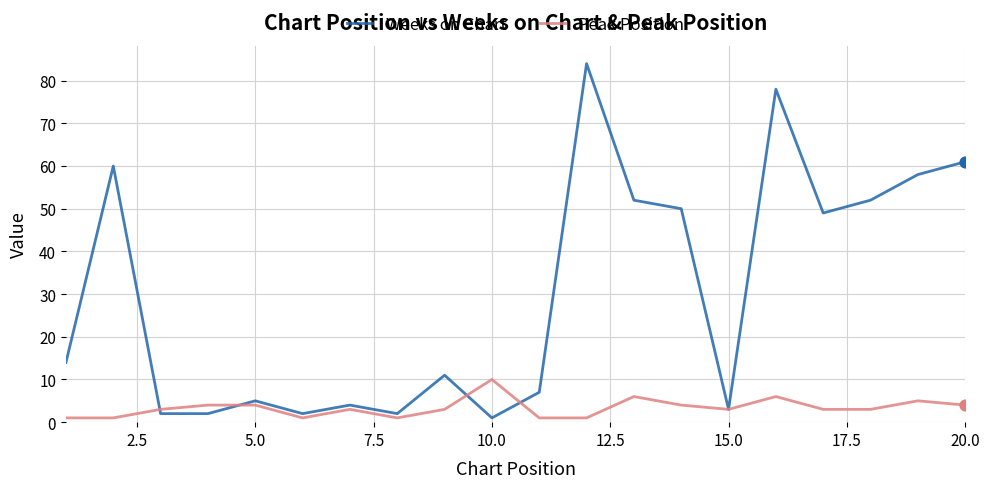

Which series has the largest total across all categories?

Weeks on Chart